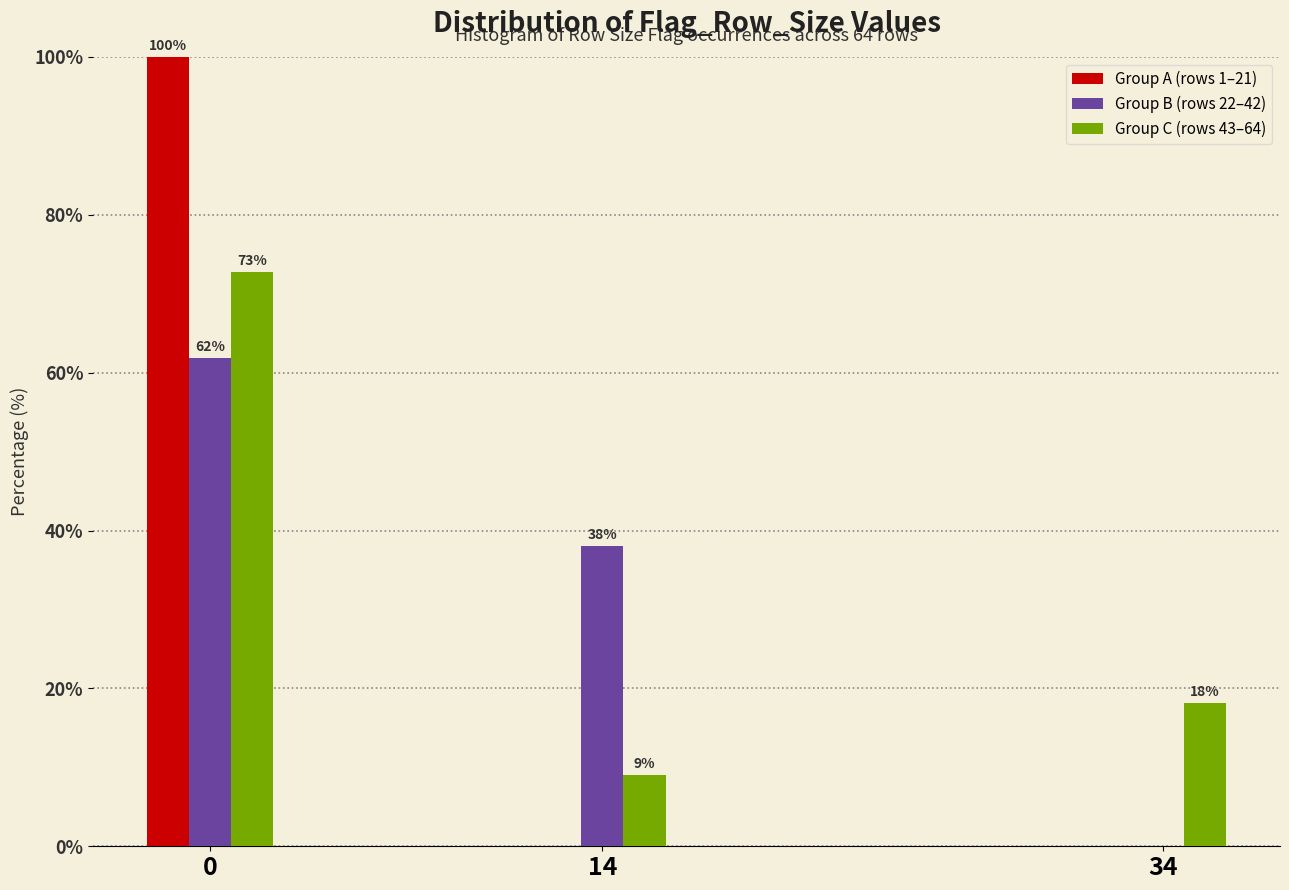

What is the maximum value for Group C (rows 43–64)?

72.7